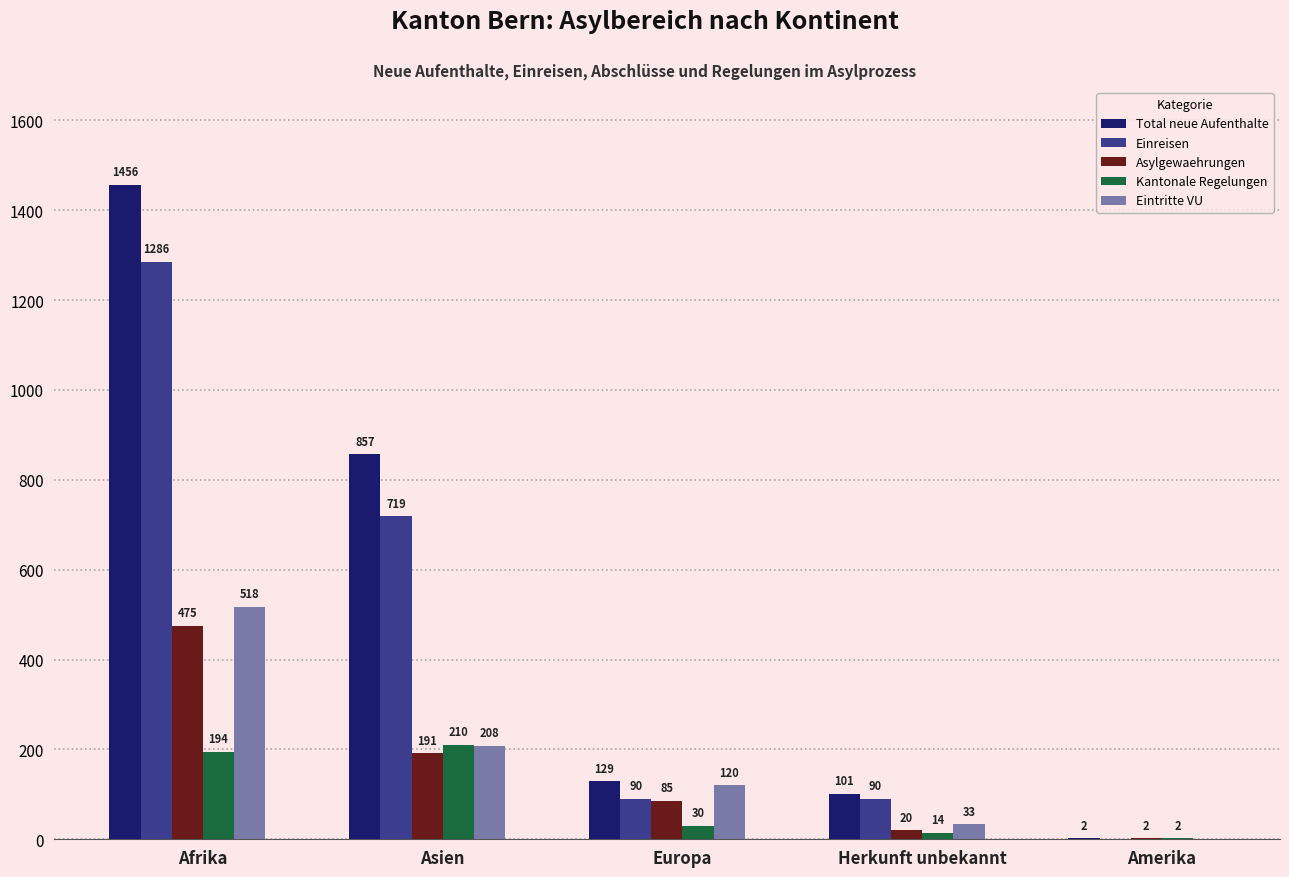

What is the sum of the Eintritte VU values at Europa and Herkunft unbekannt?

153